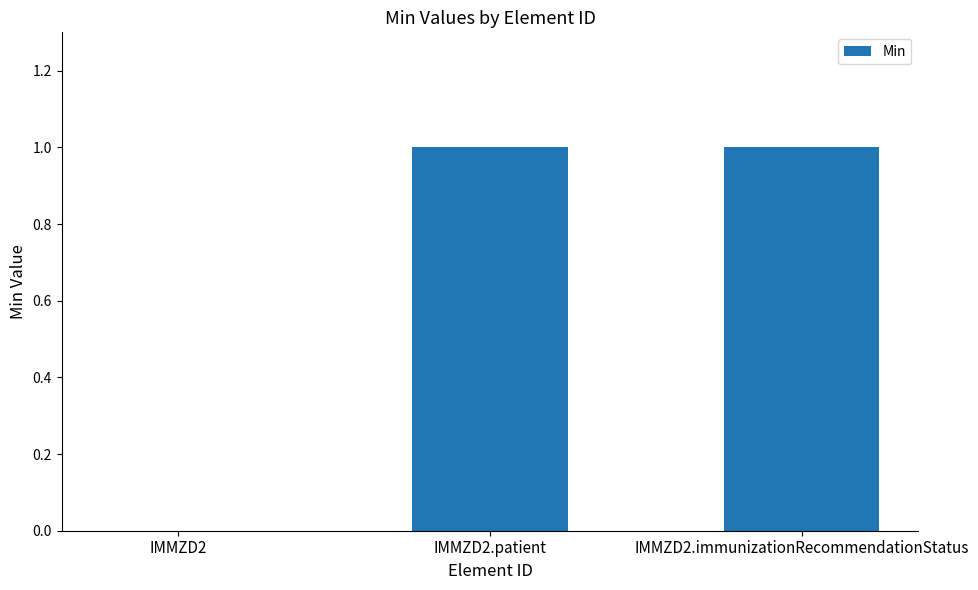

What is the approximate value at IMMZD2.immunizationRecommendationStatus?

1